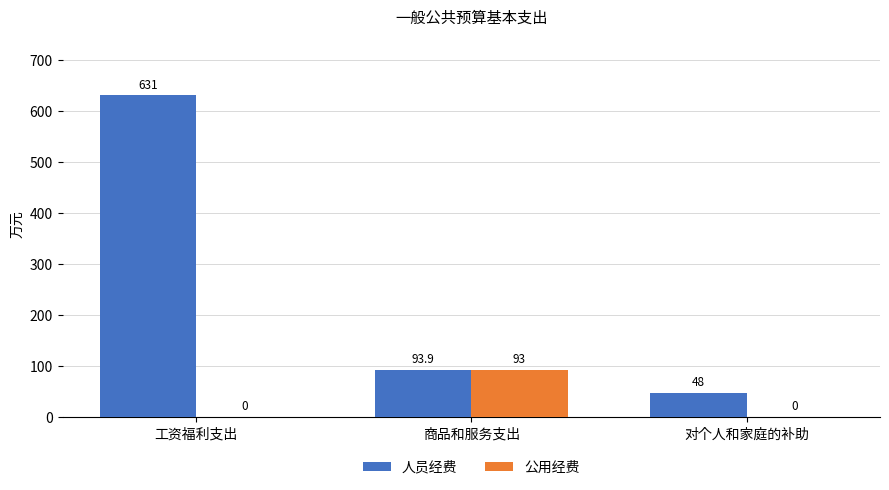

Read the 人员经费 value at 商品和服务支出.

93.9